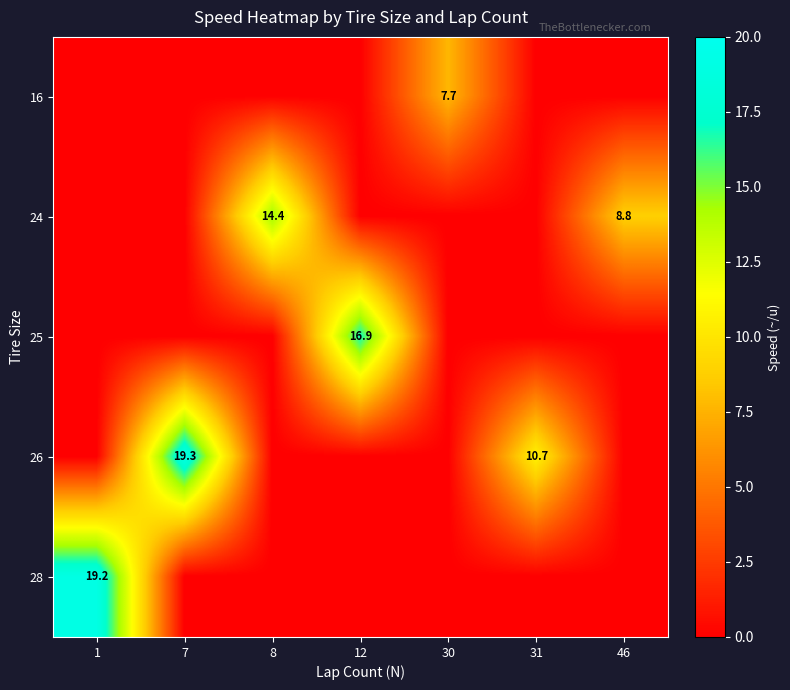

The 25 series shows 16.9 at 12. True or false?

True